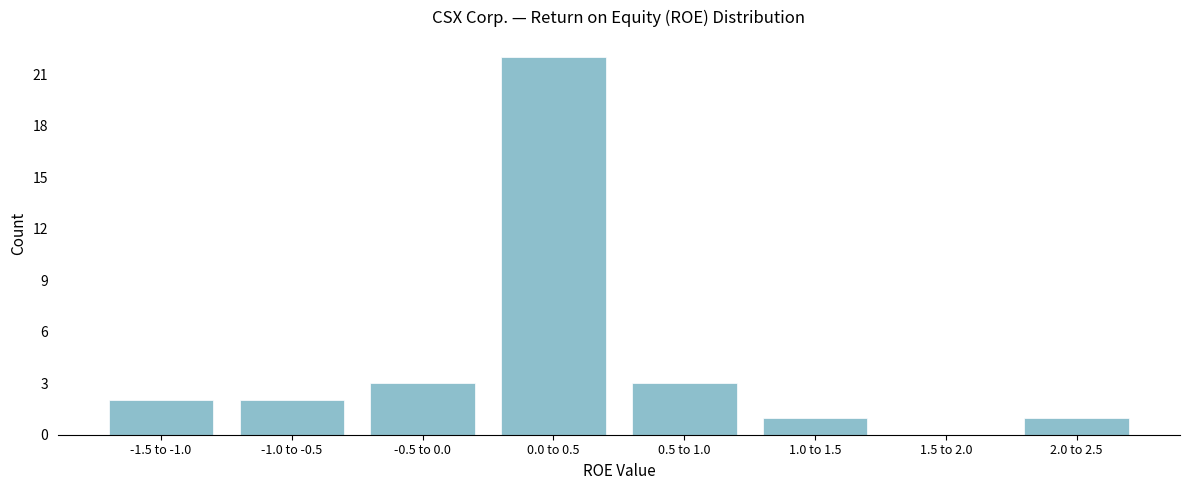

Reading right to left, list all the values displayed in this chart.

2.0 to 2.5=1	1.5 to 2.0=0	1.0 to 1.5=1	0.5 to 1.0=3	0.0 to 0.5=22	-0.5 to 0.0=3	-1.0 to -0.5=2	-1.5 to -1.0=2